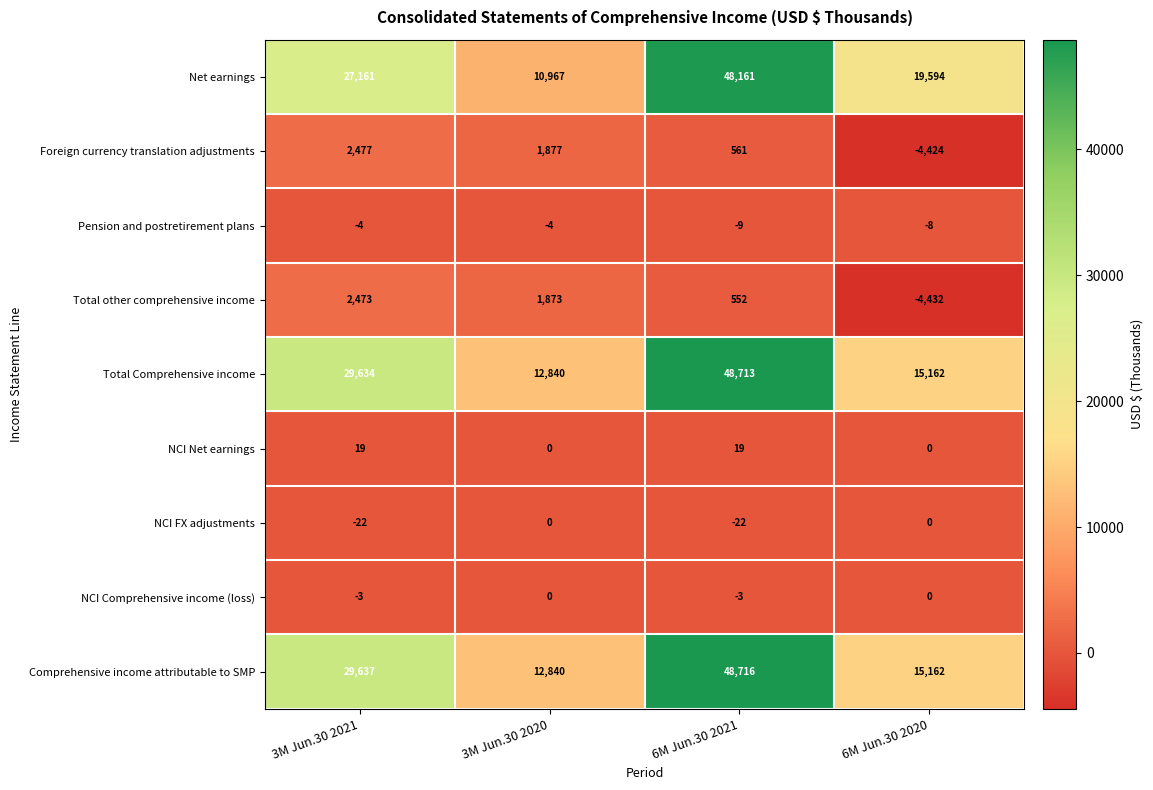

What is the difference between the highest and lowest values at 6M Jun.30 2021?

48738